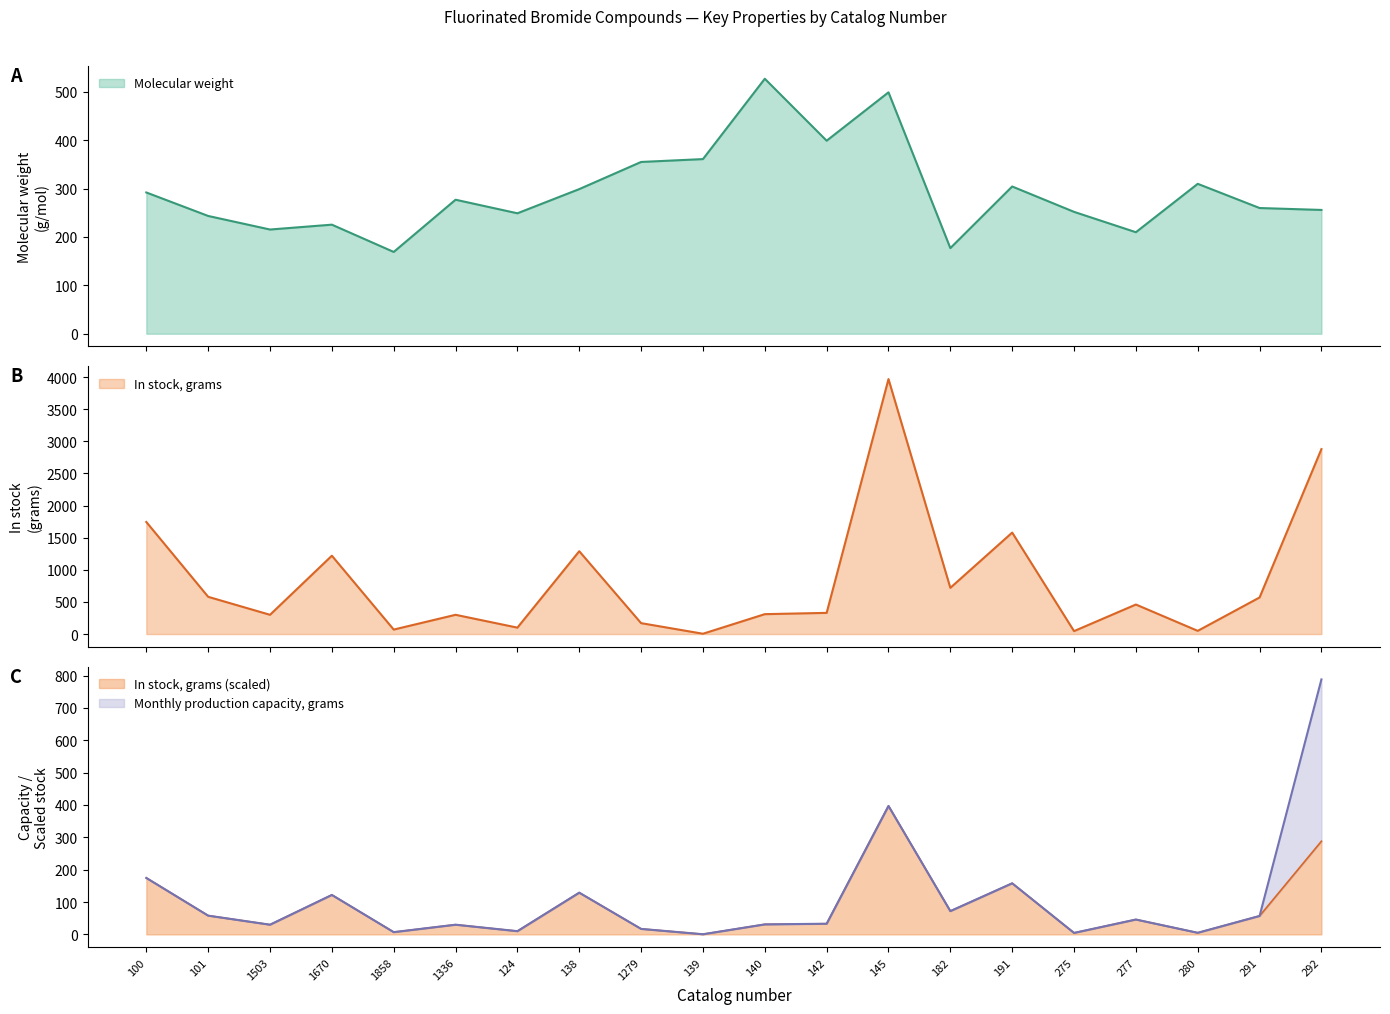

At which label does In stock, grams reach its minimum?

139